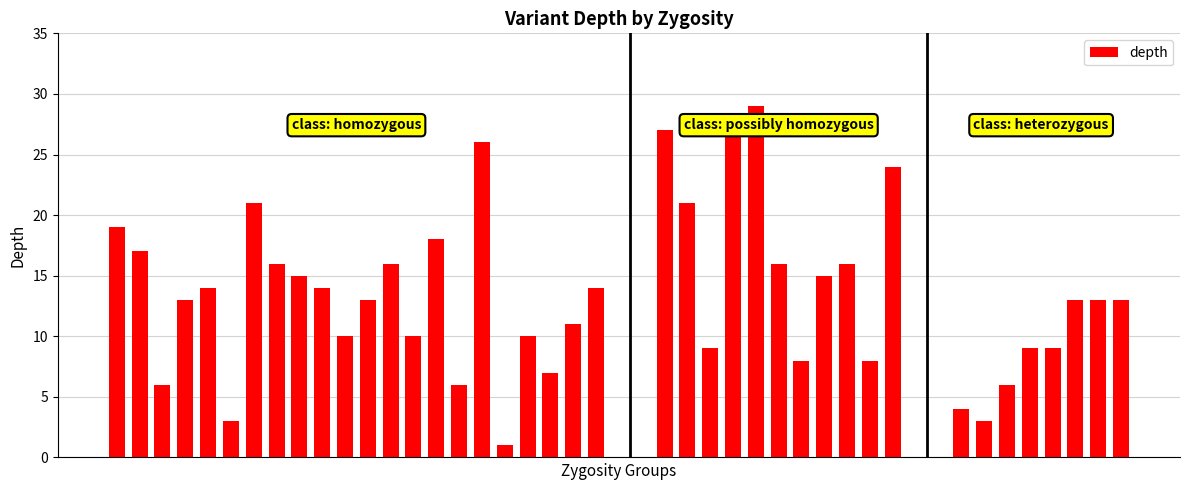

What is the difference between the maximum and minimum values?

28